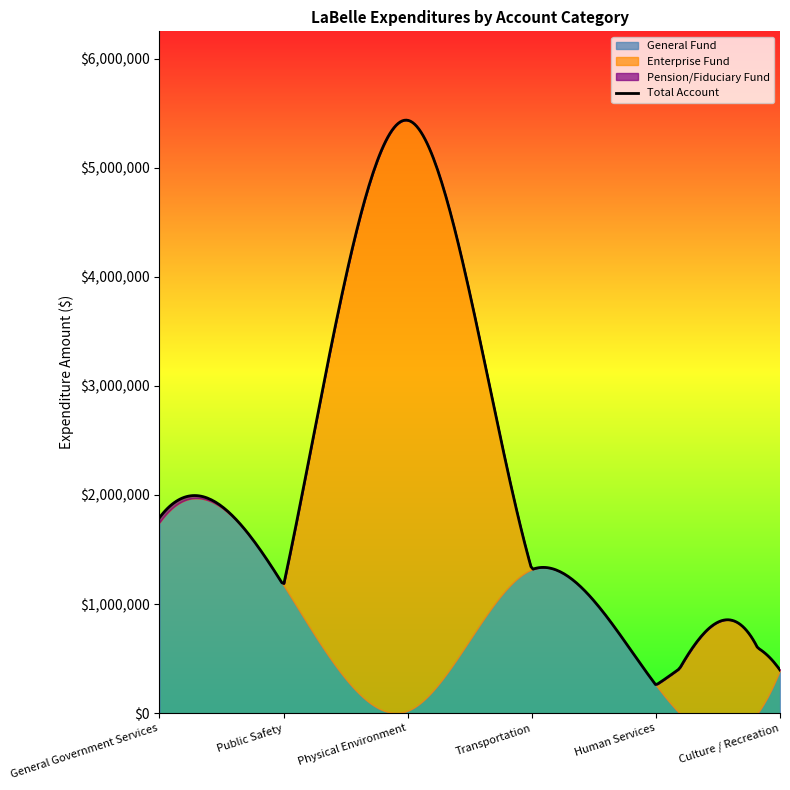

What is the sum of all Physical Environment values?

10869364